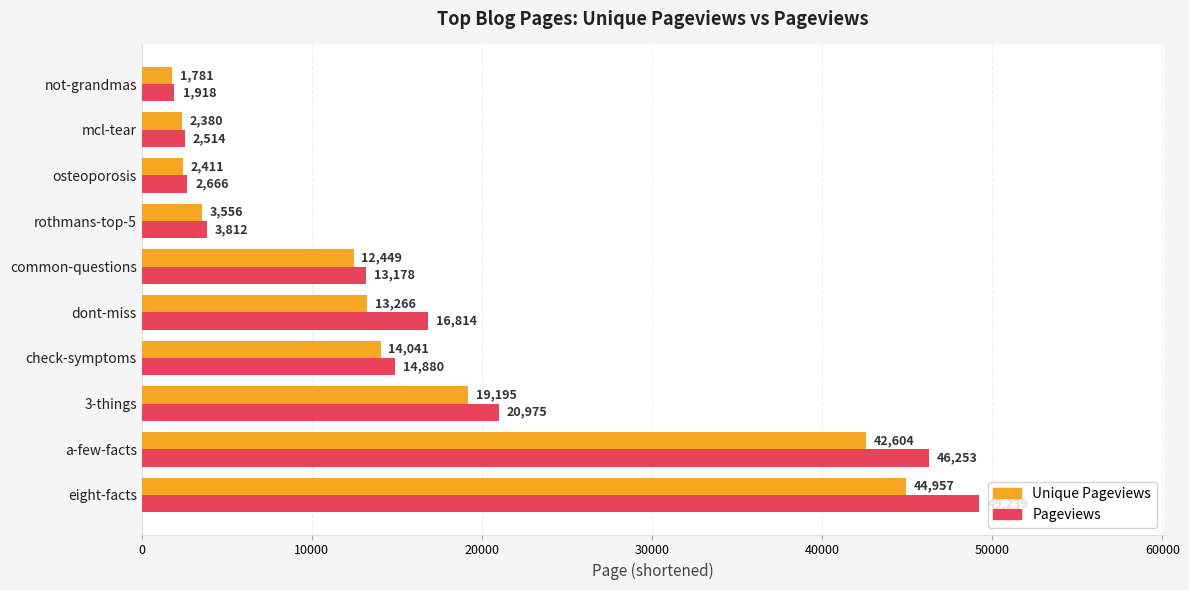

Between common-questions and mcl-tear, which series saw the biggest shift?

Pageviews